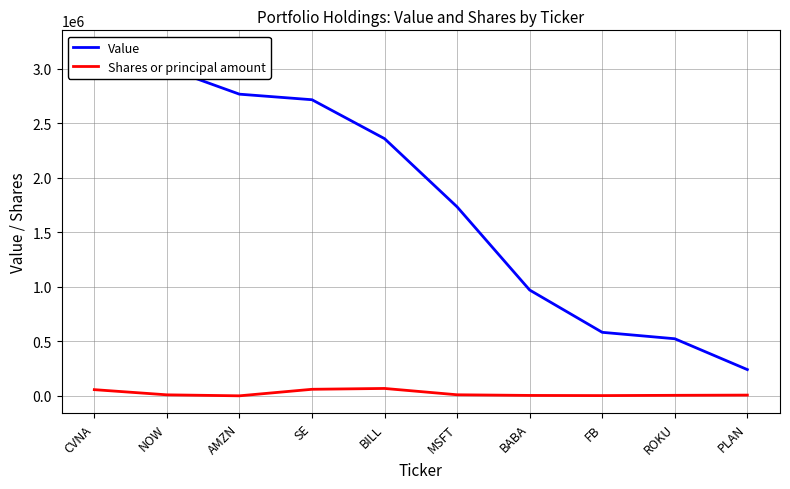

Reading right to left, transcribe all the data shown in this chart.

Value: PLAN=242000	ROKU=525000	FB=584000	BABA=972000	MSFT=1735000	BILL=2361000	SE=2718000	AMZN=2769000	NOW=3009000	CVNA=3195000
Shares or principal amount: PLAN=8000	ROKU=6000	FB=3500	BABA=5000	MSFT=11000	BILL=69037	SE=61341	AMZN=1420	NOW=10500	CVNA=58000